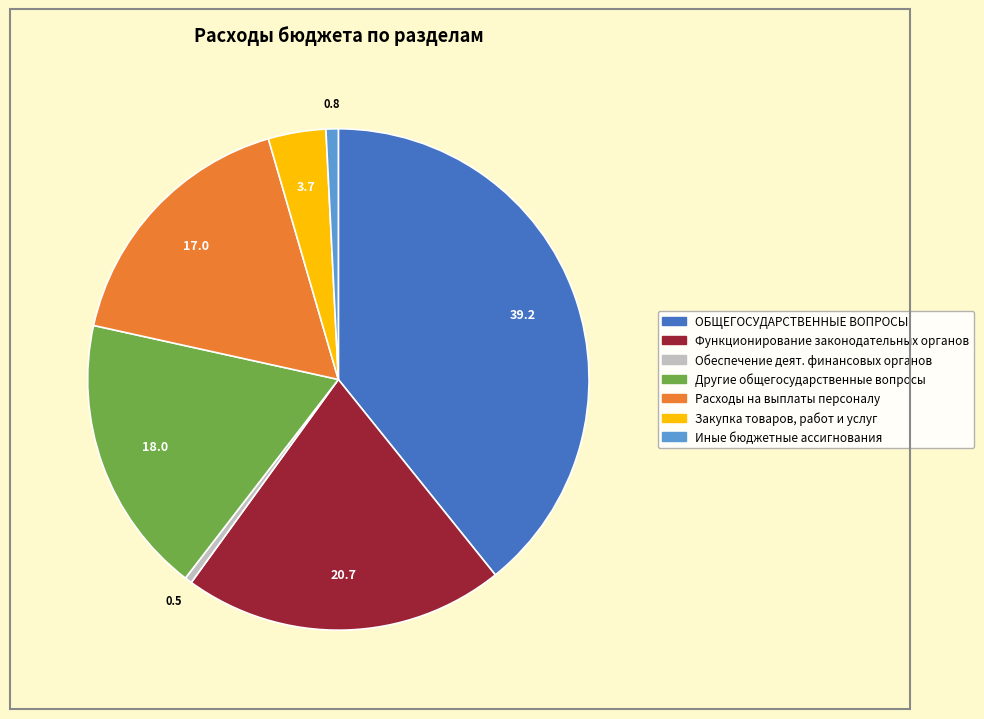

Rank the categories by value from lowest to highest.

Обеспечение деят. финансовых органов, Иные бюджетные ассигнования, Закупка товаров, работ и услуг, Расходы на выплаты персоналу, Другие общегосударственные вопросы, Функционирование законодательных органов, ОБЩЕГОСУДАРСТВЕННЫЕ ВОПРОСЫ